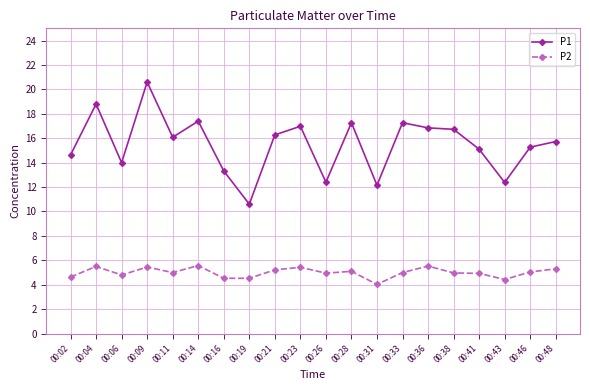

What is the value of the P1 point at the 19th from the left?

15.3